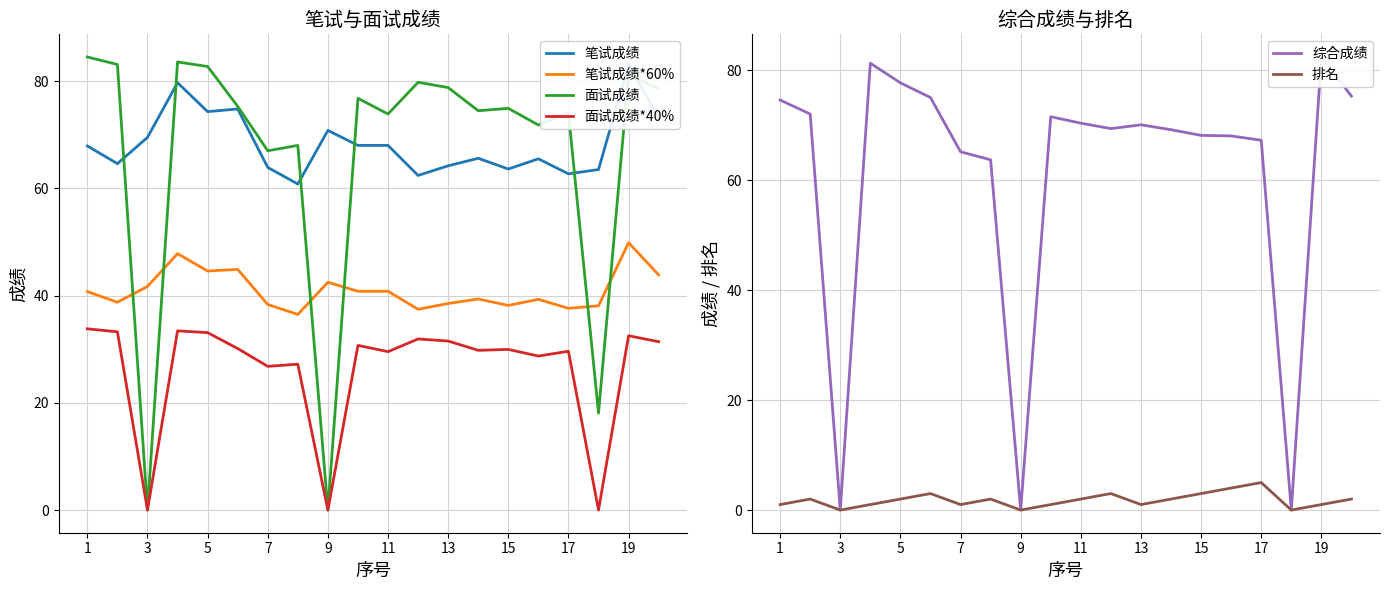

Read the 面试成绩 value at 13.

78.8